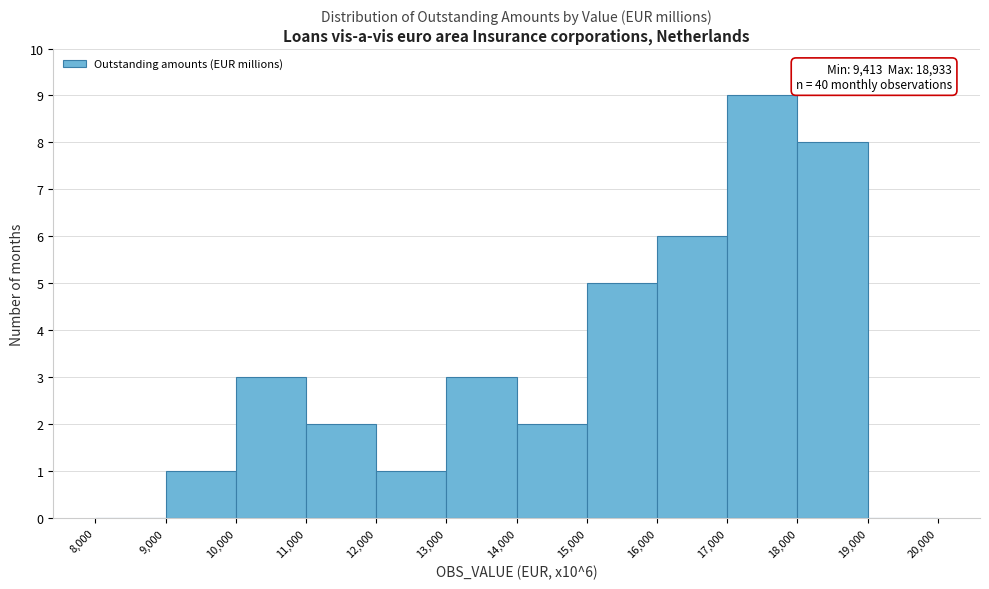

Over which range of the x-axis is the bar tallest?

17,000 to 18,000